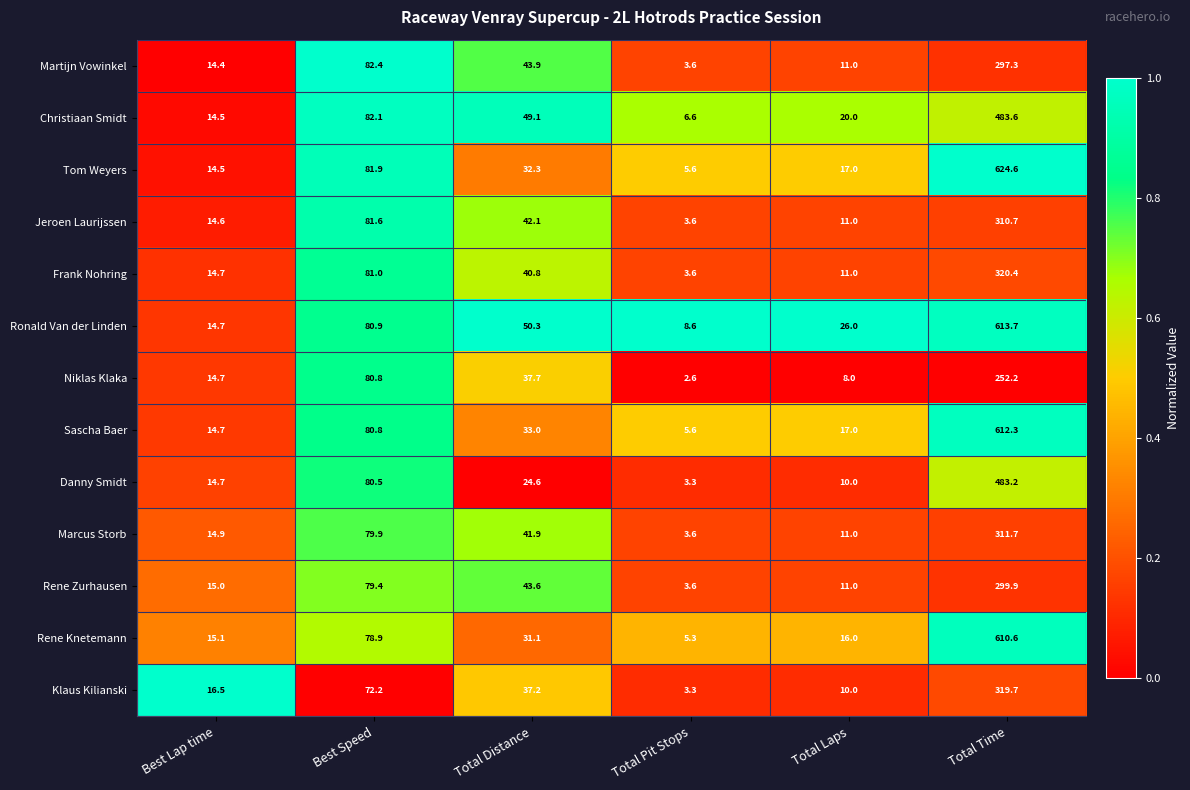

Which series changed the most between Best Lap time and Total Pit Stops?

Klaus Kilianski